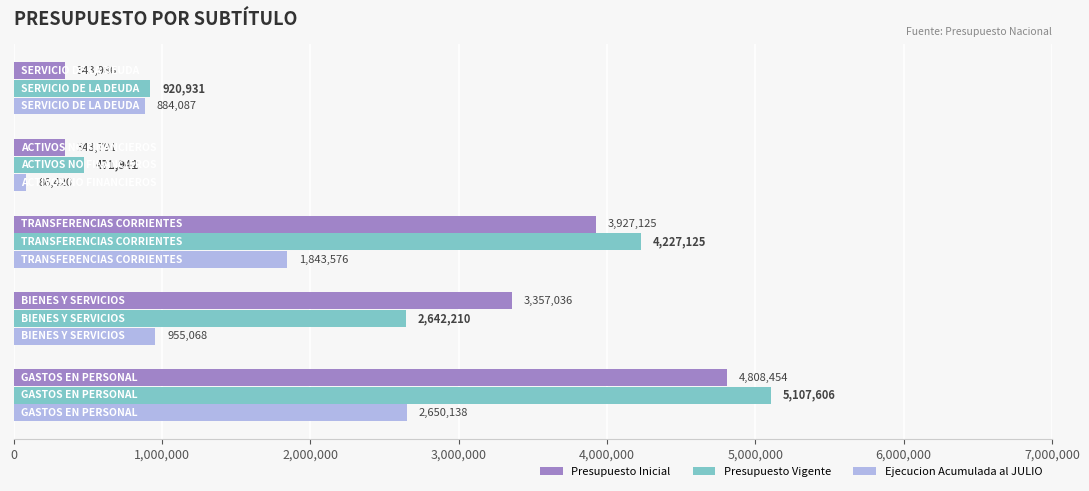

At how many categories does at least one series exceed 634071?

4